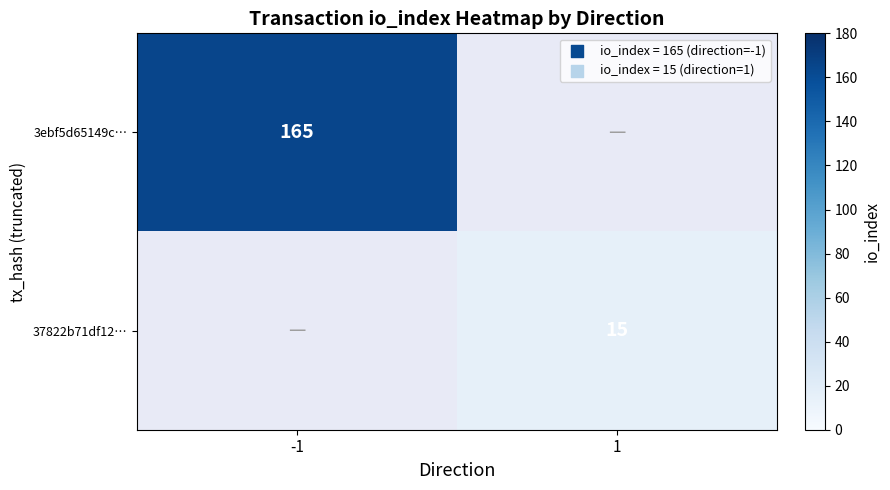

The 37822b71df12… series shows 15 at 1. True or false?

True